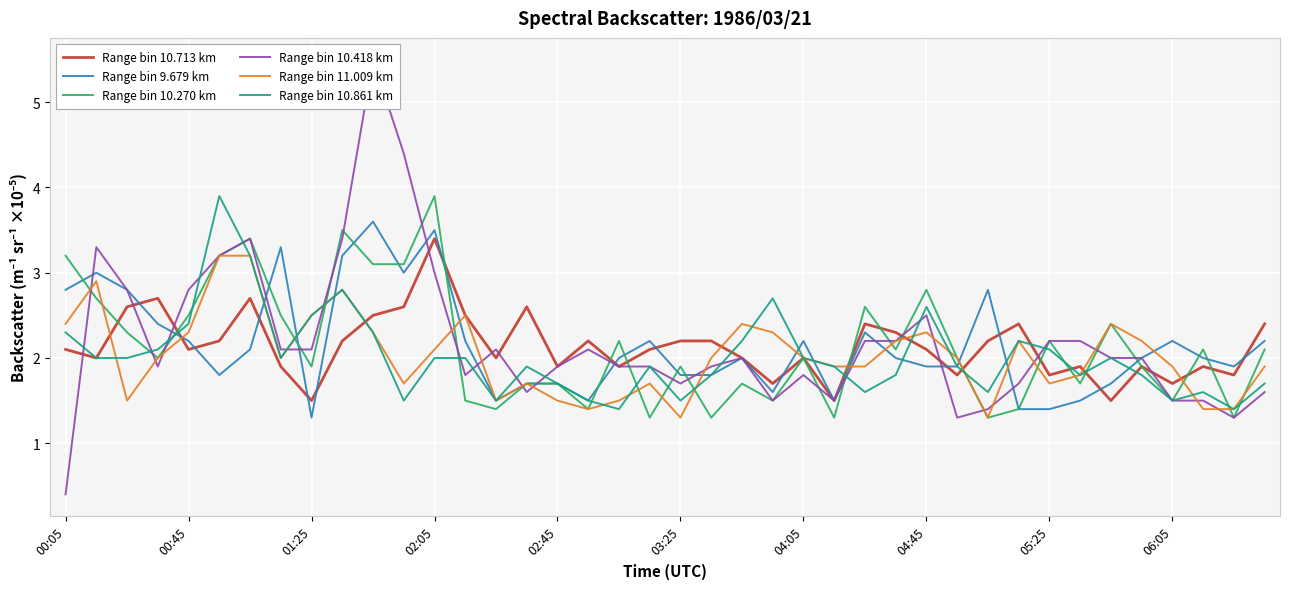

What is the difference between the maximum and minimum values in the Range bin 10.861 km series?

2.5